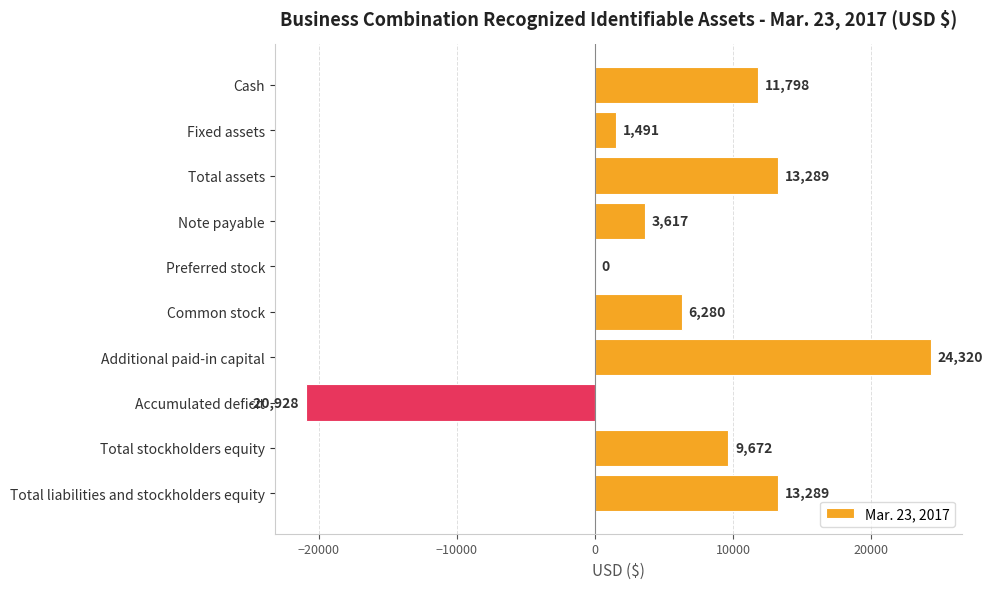

What is the greatest value displayed?

24320